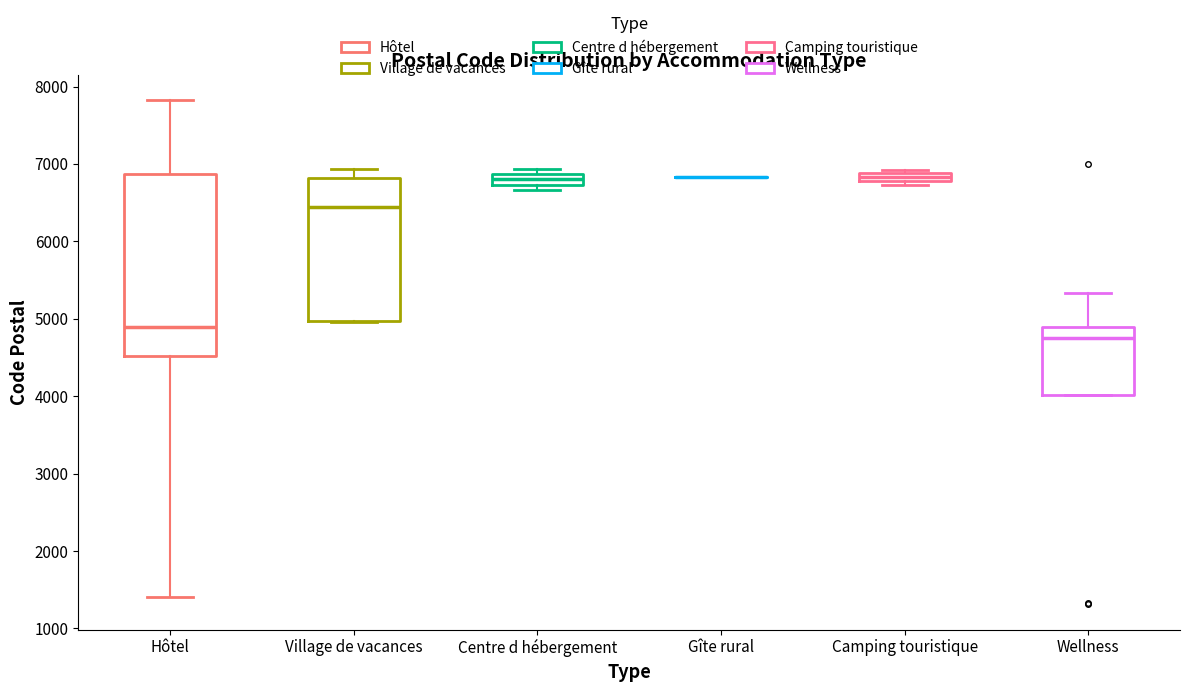

Comparing the boxes themselves (not the whiskers), which one is the tallest?

Hôtel